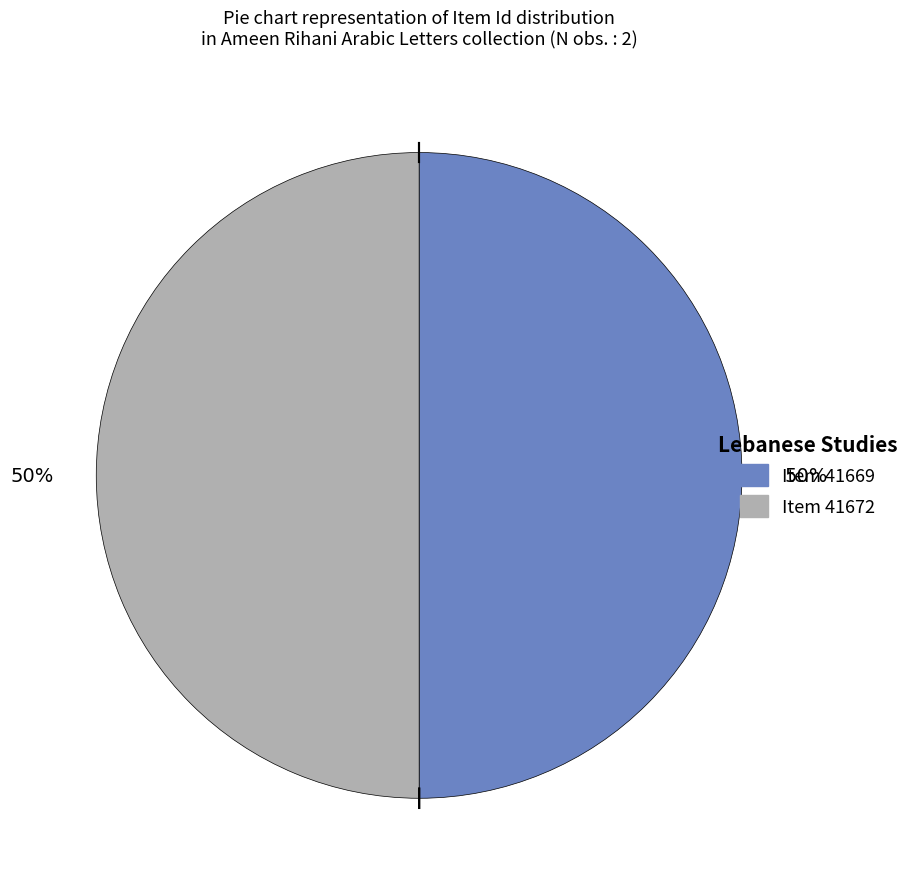

To the nearest percent, what is the average slice percentage?

50%